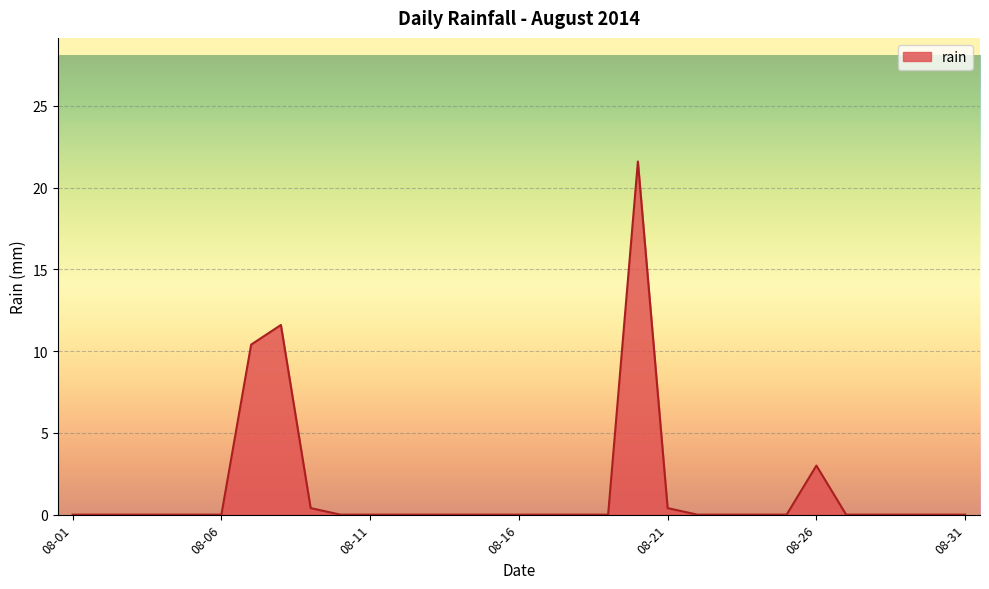

Does the chart display data point markers on the line(s)?

No